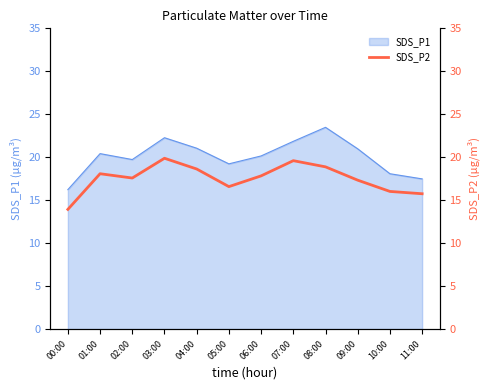

What is the label of the 4th point from the left?

03:00